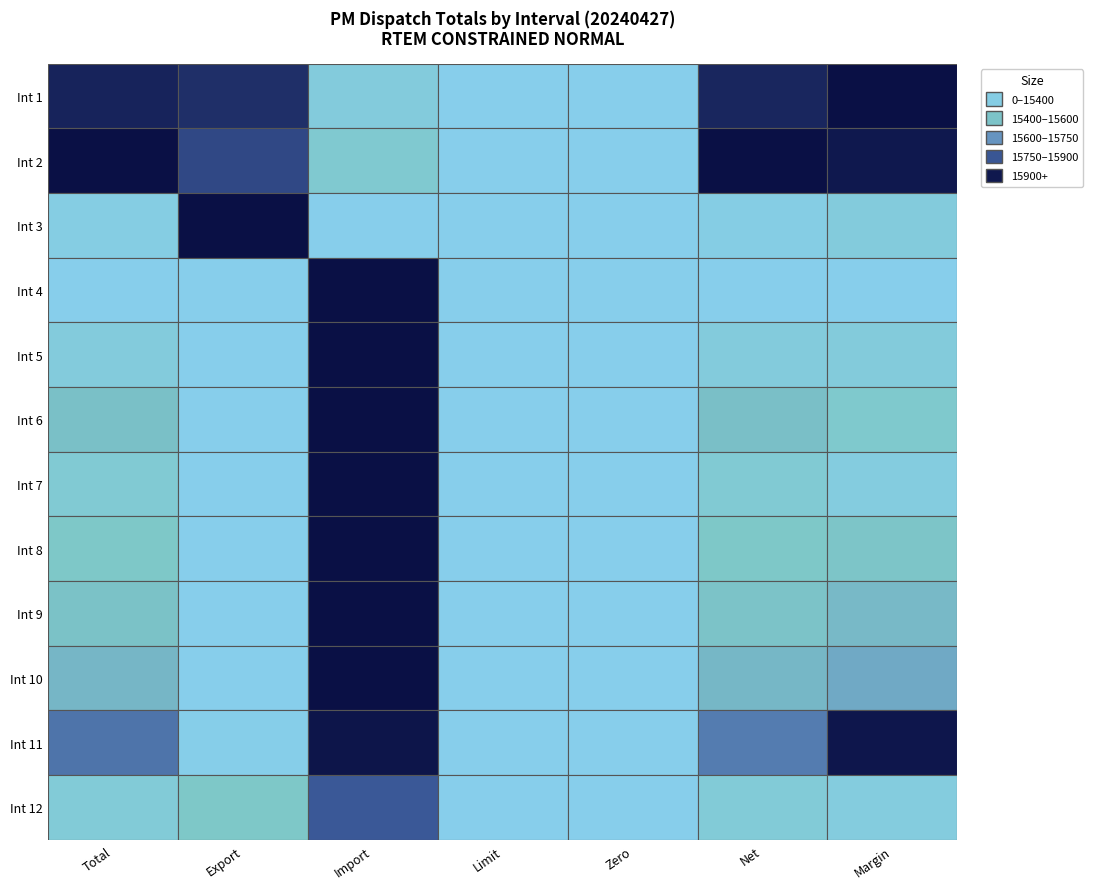

Between 2 and 3, which series saw the biggest shift?

3